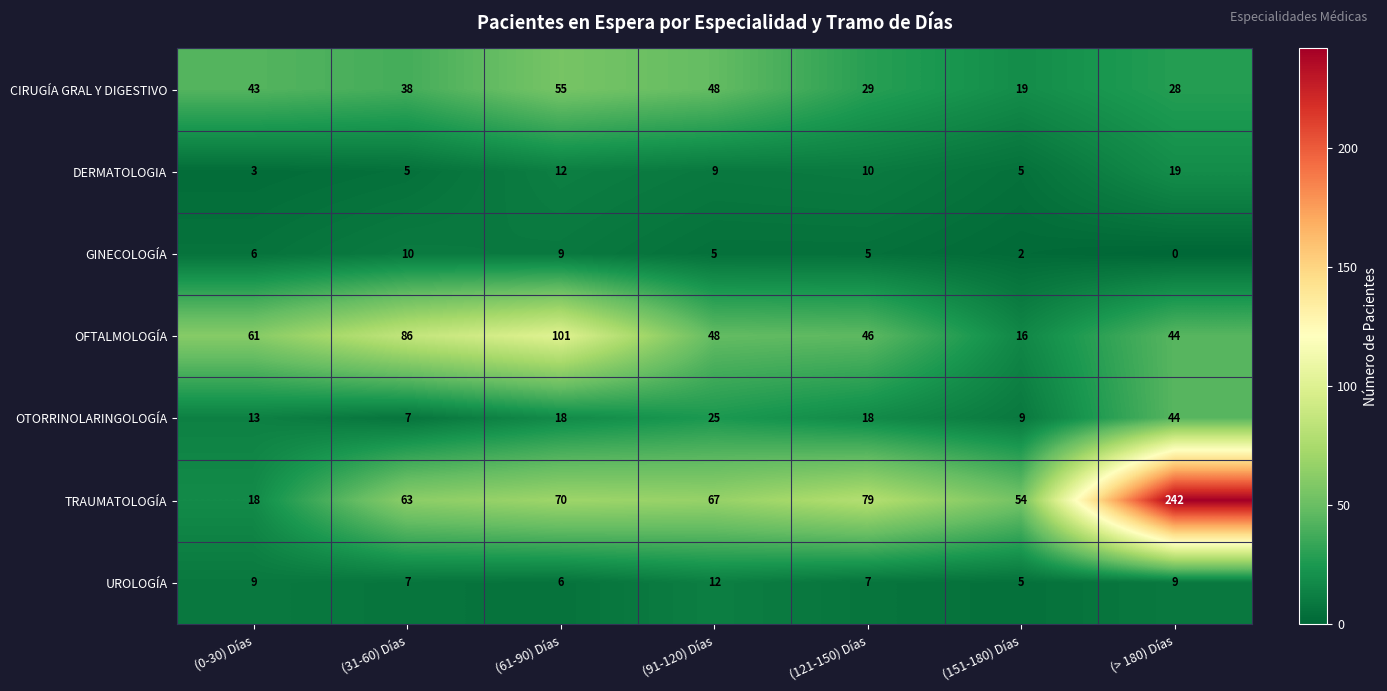

Which series has the widest spread of values?

TRAUMATOLOGÍA